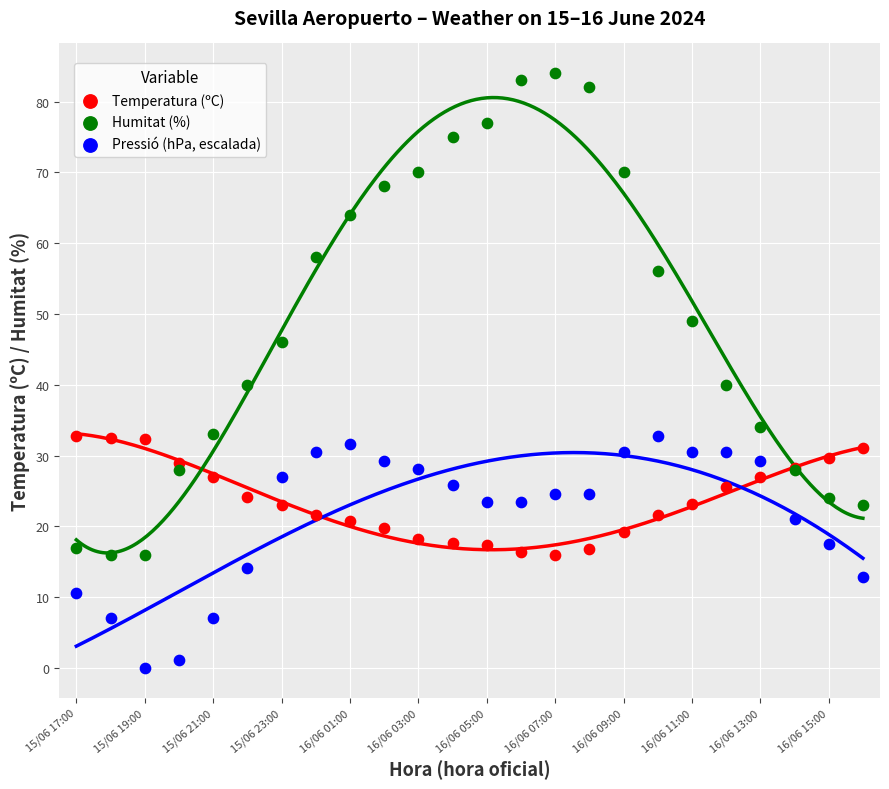

Which series contains the highest Y value?

Humitat (%)